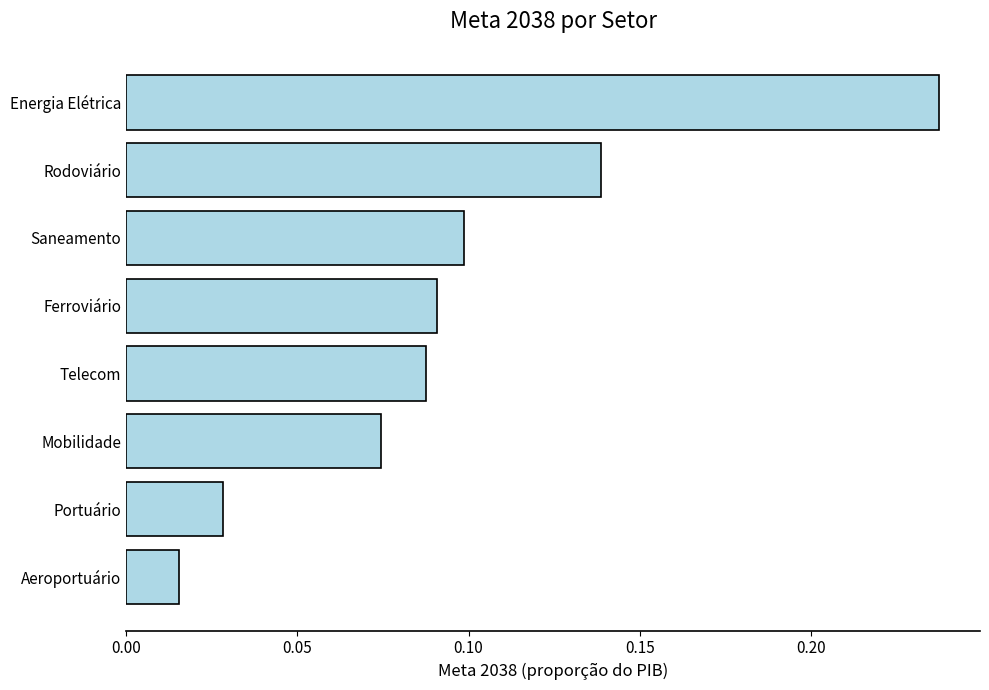

At which category does the chart reach its peak across all series?

Energia Elétrica